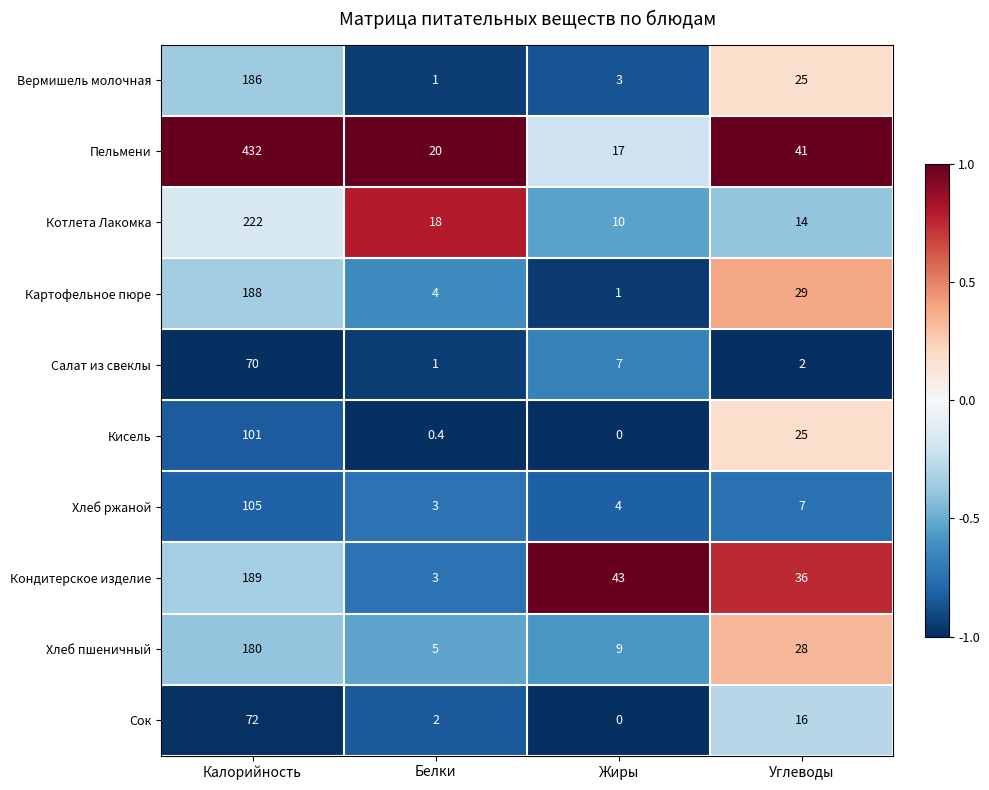

Which category has the highest value in the Хлеб пшеничный series?

Калорийность